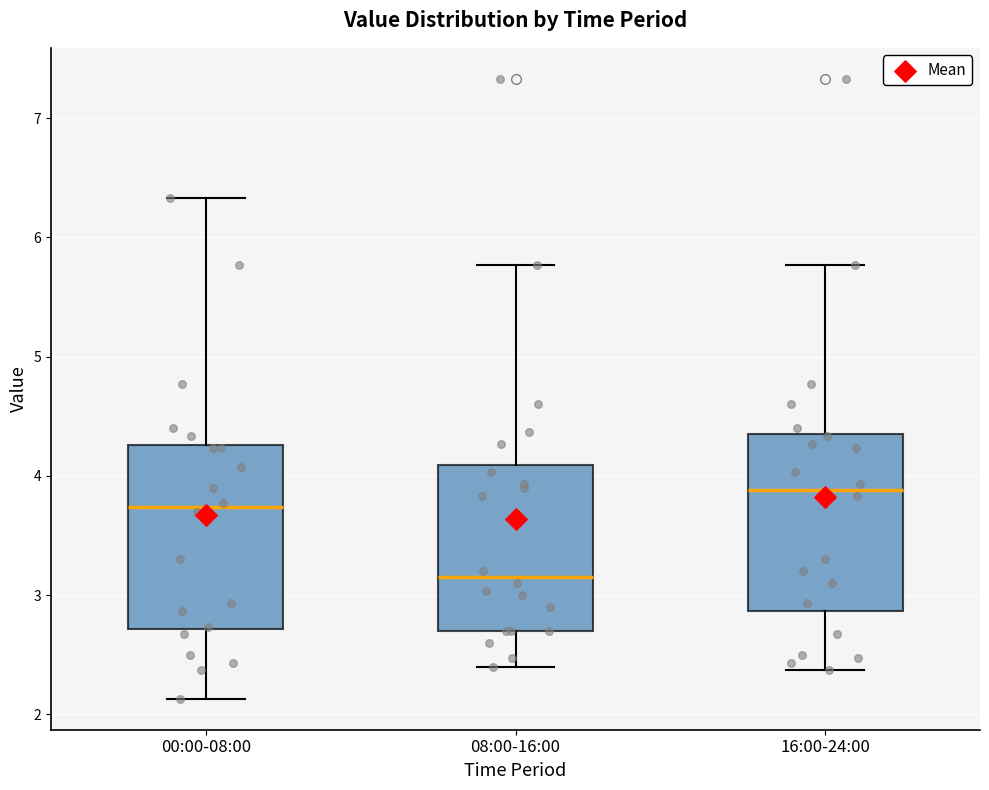

Reading left to right, transcribe this box plot: for each box, give where its median line is, the range the box spans, and where its two whiskers end, as read against the y-axis. The values are not printed on the chart, so give them approximately, as read against the axis.

00:00-08:00: median 3.7, box 2.7 to 4.3, whiskers 2.1 to 6.3
08:00-16:00: median 3.2, box 2.7 to 4.1, whiskers 2.4 to 5.8
16:00-24:00: median 3.9, box 2.9 to 4.3, whiskers 2.4 to 5.8